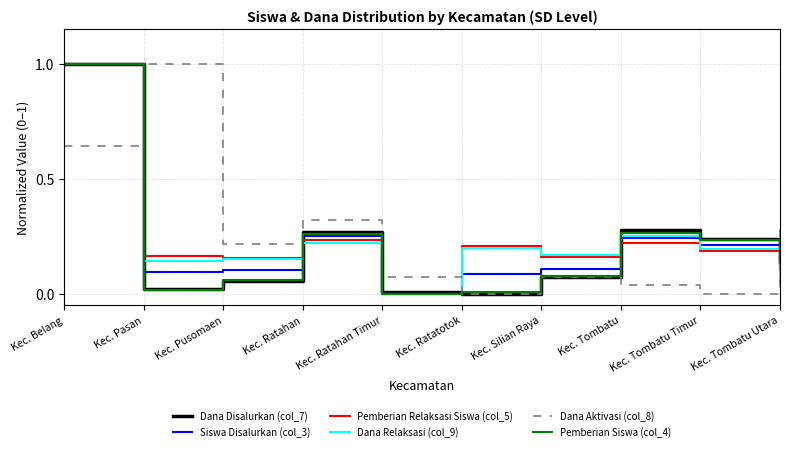

How many lines are shown in the chart?

6